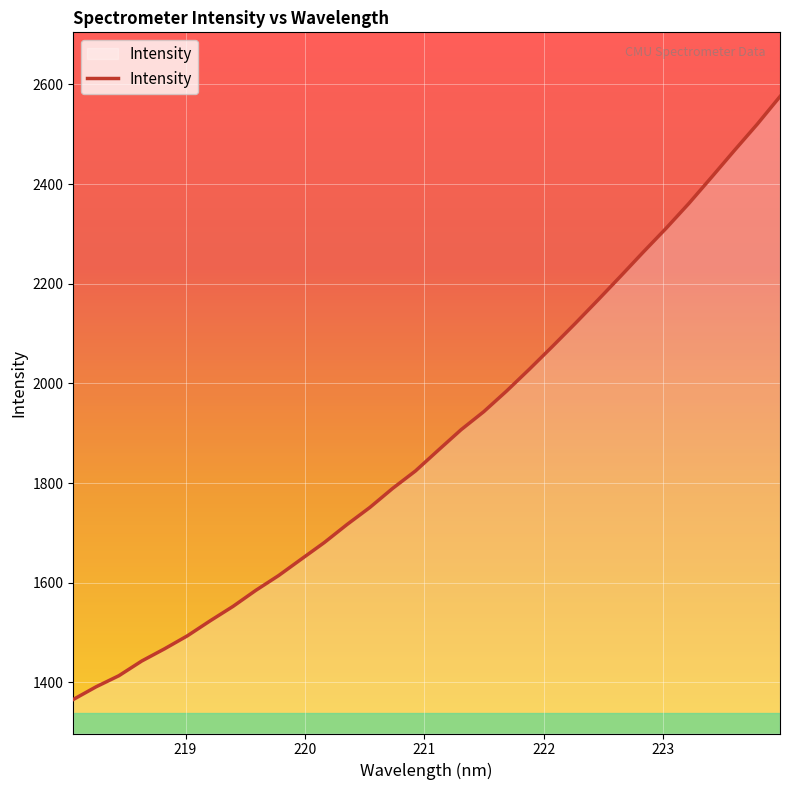

What is the minimum value shown in the chart?

1365.6